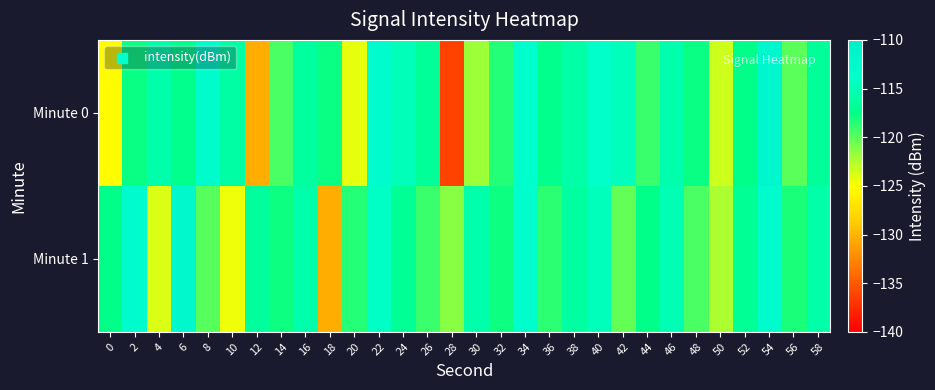

List the series in order of their overall mean, lowest first.

Minute 0, Minute 1